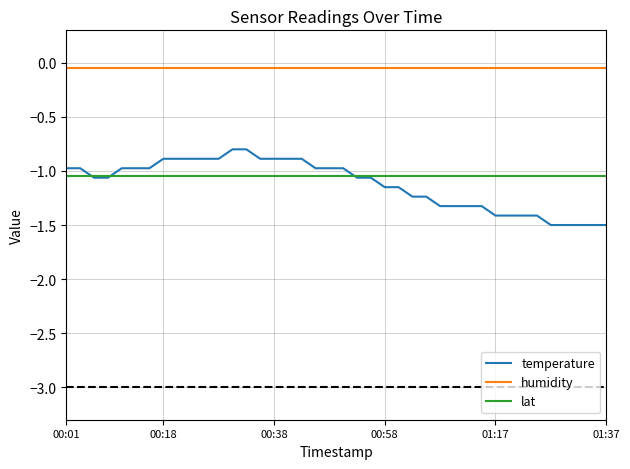

What is the minimum value shown in the chart?

-1.5